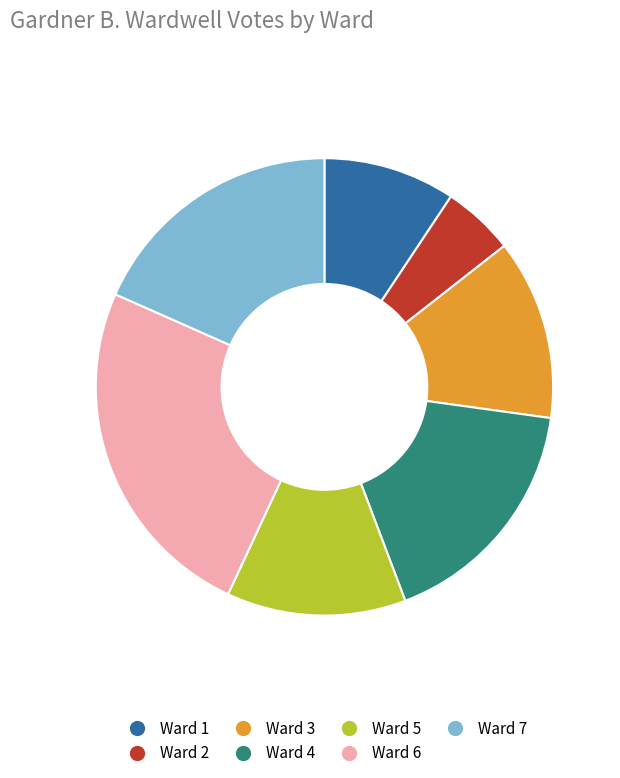

Count the number of slices in the pie.

7